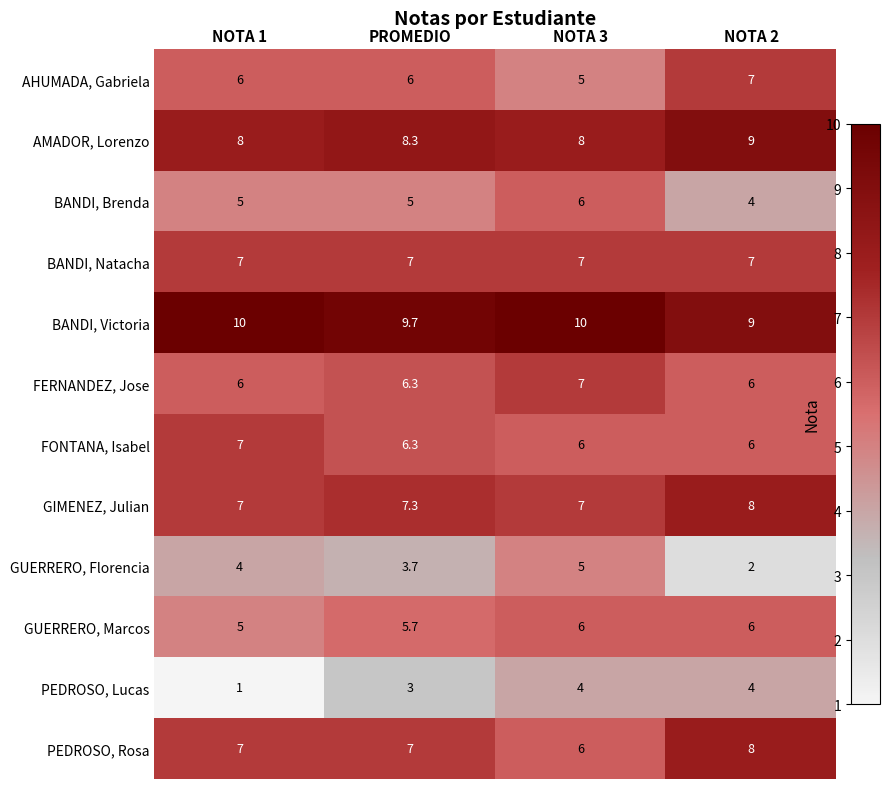

What is the smallest value displayed?

1.0